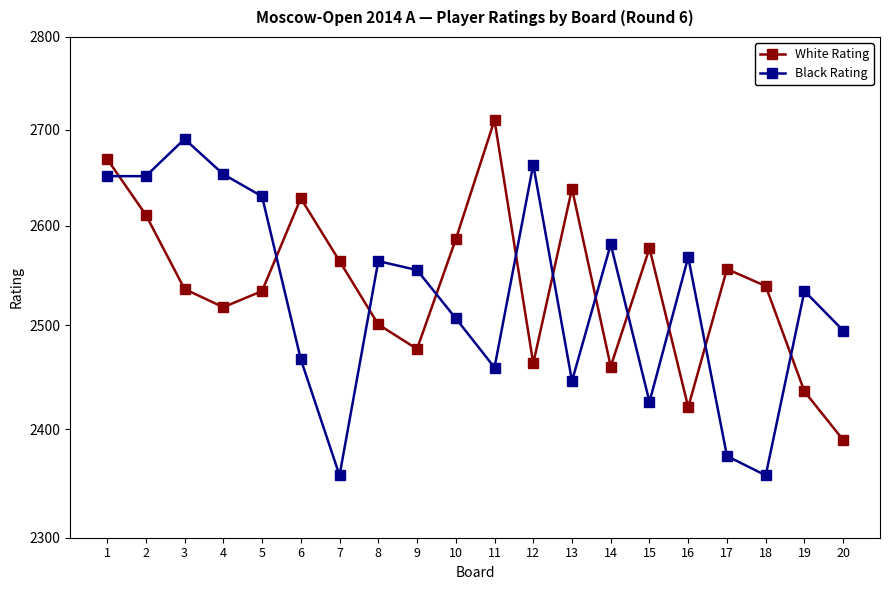

Which label corresponds to the largest value in the chart?

11